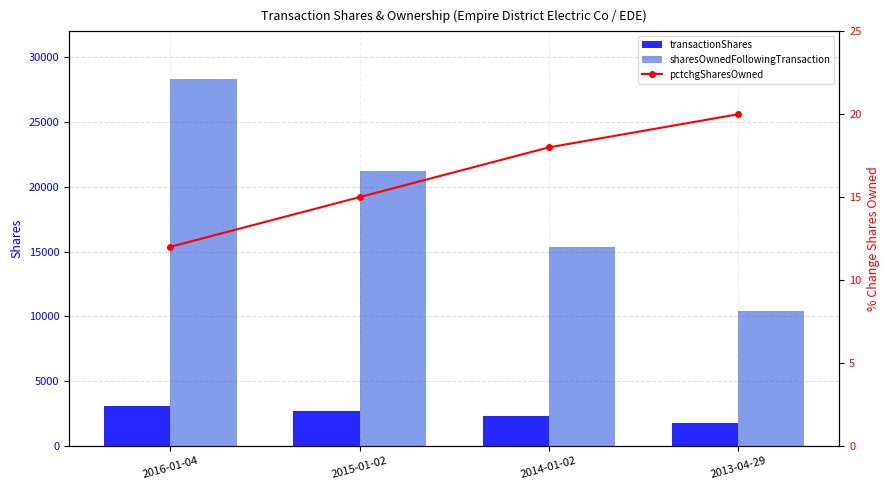

Which category has the lowest value across all series?

2016-01-04